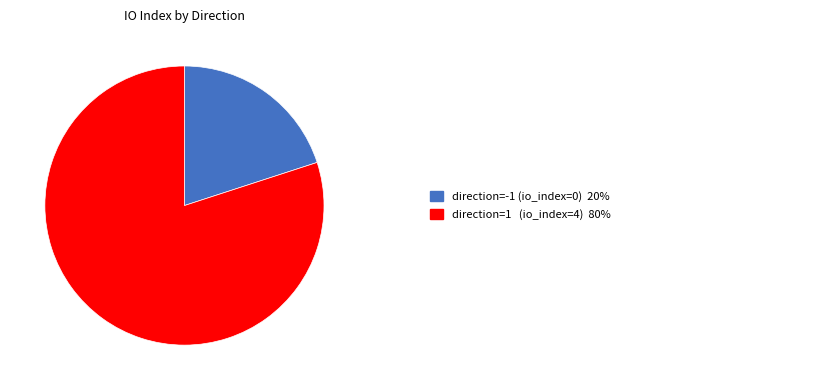

Does any single category account for the majority?

Yes